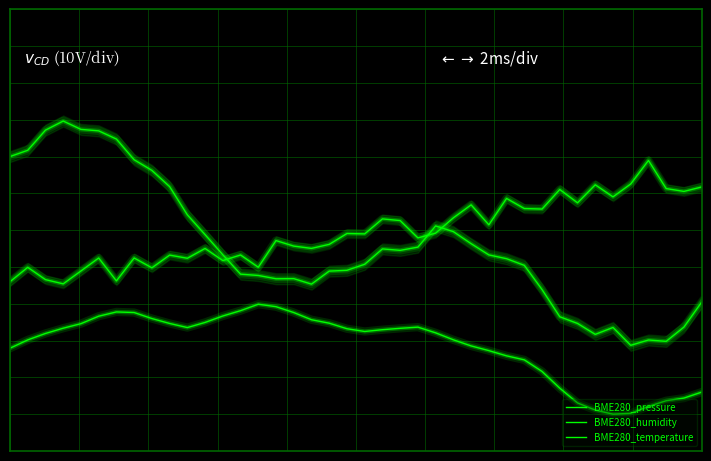

Rank the series at 12 from lowest to highest value.

BME280_temperature, BME280_humidity, BME280_pressure